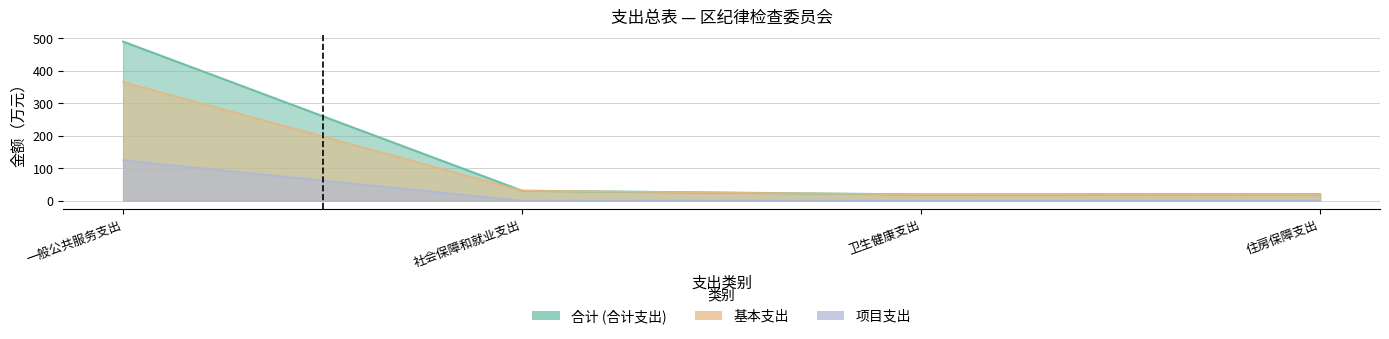

Between 社会保障和就业支出 and 住房保障支出, which series saw the biggest shift?

合计